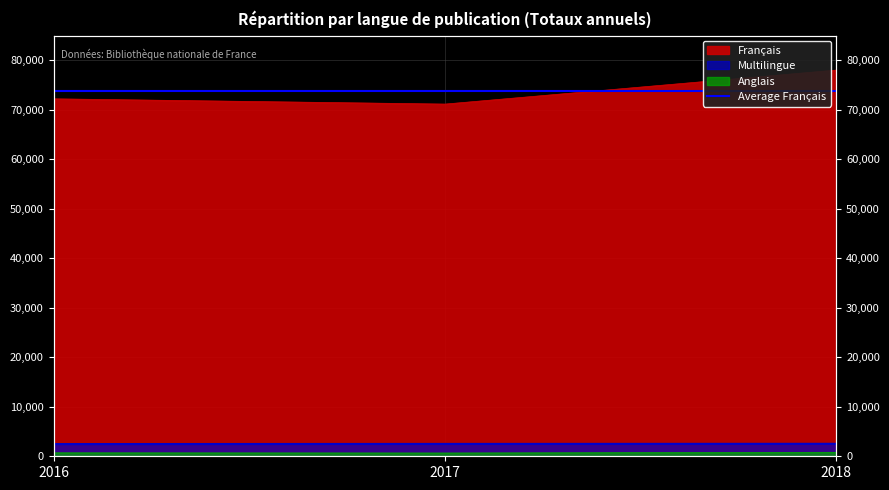

At which category is the sum across all series the highest?

2018